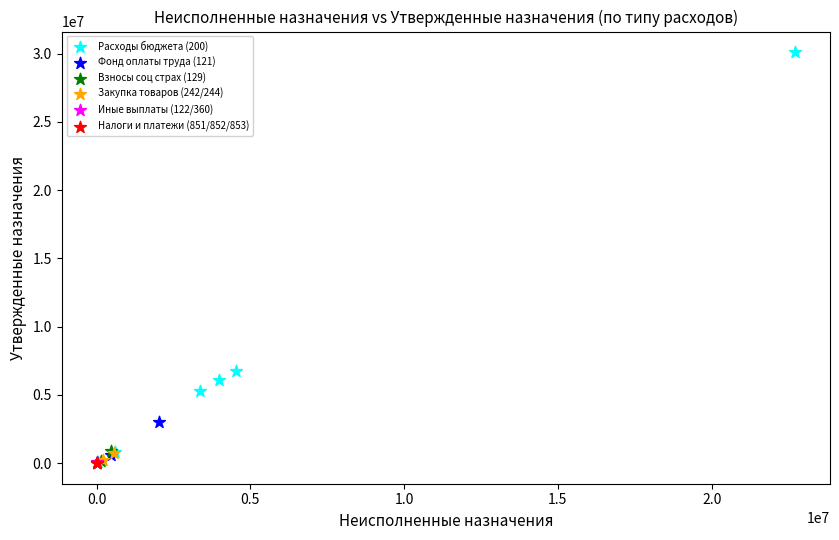

What are all the series names shown in the legend?

Расходы бюджета (200), Фонд оплаты труда (121), Взносы соц страх (129), Закупка товаров (242/244), Иные выплаты (122/360), Налоги и платежи (851/852/853)